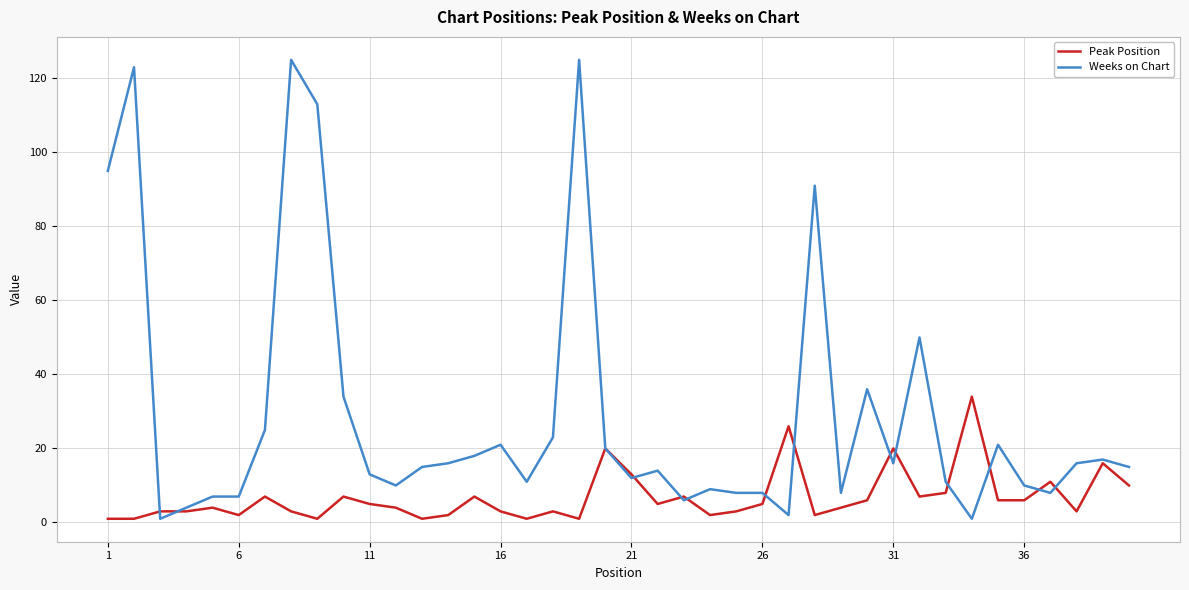

Which series has the largest total across all categories?

Weeks on Chart